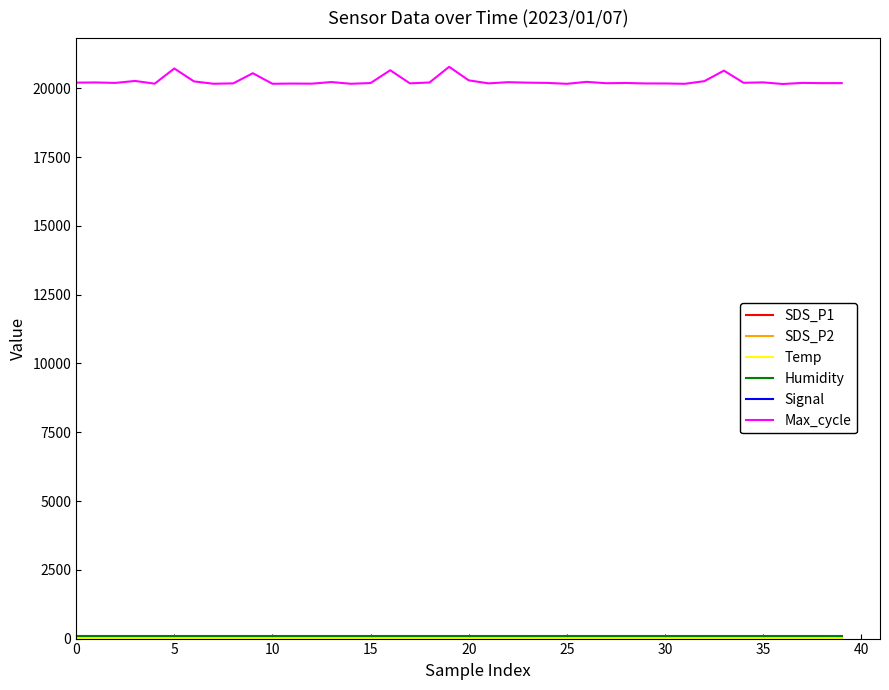

Which series has the widest spread of values?

Max_cycle